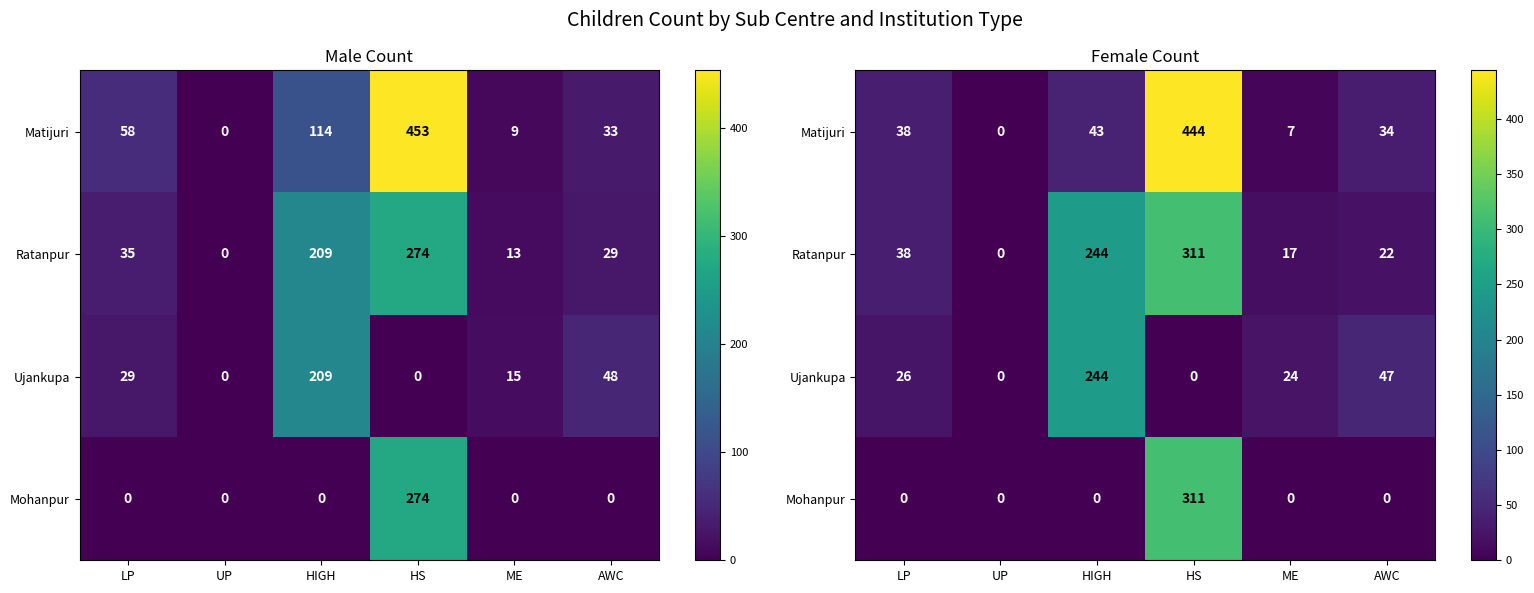

At how many categories does at least one series exceed 74?

2